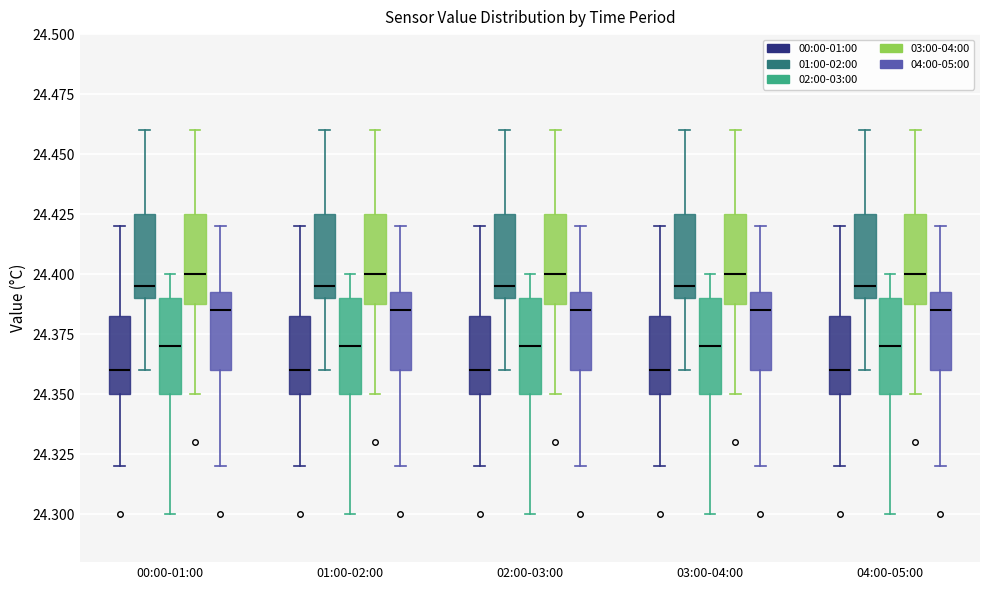

Reading left to right, transcribe this box plot: for each box, give where its median line is, the range the box spans, and where its two whiskers end, as read against the y-axis. The values are not printed on the chart, so give them approximately, as read against the axis.

00:00-01:00 (00:00-01:00): median 24.360, box 24.350 to 24.385, whiskers 24.320 to 24.420
00:00-01:00 (01:00-02:00): median 24.395, box 24.390 to 24.425, whiskers 24.360 to 24.460
00:00-01:00 (02:00-03:00): median 24.370, box 24.350 to 24.390, whiskers 24.300 to 24.400
00:00-01:00 (03:00-04:00): median 24.400, box 24.390 to 24.425, whiskers 24.350 to 24.460
00:00-01:00 (04:00-05:00): median 24.385, box 24.360 to 24.395, whiskers 24.320 to 24.420
01:00-02:00 (00:00-01:00): median 24.360, box 24.350 to 24.385, whiskers 24.320 to 24.420
01:00-02:00 (01:00-02:00): median 24.395, box 24.390 to 24.425, whiskers 24.360 to 24.460
01:00-02:00 (02:00-03:00): median 24.370, box 24.350 to 24.390, whiskers 24.300 to 24.400
01:00-02:00 (03:00-04:00): median 24.400, box 24.390 to 24.425, whiskers 24.350 to 24.460
01:00-02:00 (04:00-05:00): median 24.385, box 24.360 to 24.395, whiskers 24.320 to 24.420
02:00-03:00 (00:00-01:00): median 24.360, box 24.350 to 24.385, whiskers 24.320 to 24.420
02:00-03:00 (01:00-02:00): median 24.395, box 24.390 to 24.425, whiskers 24.360 to 24.460
02:00-03:00 (02:00-03:00): median 24.370, box 24.350 to 24.390, whiskers 24.300 to 24.400
02:00-03:00 (03:00-04:00): median 24.400, box 24.390 to 24.425, whiskers 24.350 to 24.460
02:00-03:00 (04:00-05:00): median 24.385, box 24.360 to 24.395, whiskers 24.320 to 24.420
03:00-04:00 (00:00-01:00): median 24.360, box 24.350 to 24.385, whiskers 24.320 to 24.420
03:00-04:00 (01:00-02:00): median 24.395, box 24.390 to 24.425, whiskers 24.360 to 24.460
03:00-04:00 (02:00-03:00): median 24.370, box 24.350 to 24.390, whiskers 24.300 to 24.400
03:00-04:00 (03:00-04:00): median 24.400, box 24.390 to 24.425, whiskers 24.350 to 24.460
03:00-04:00 (04:00-05:00): median 24.385, box 24.360 to 24.395, whiskers 24.320 to 24.420
04:00-05:00 (00:00-01:00): median 24.360, box 24.350 to 24.385, whiskers 24.320 to 24.420
04:00-05:00 (01:00-02:00): median 24.395, box 24.390 to 24.425, whiskers 24.360 to 24.460
04:00-05:00 (02:00-03:00): median 24.370, box 24.350 to 24.390, whiskers 24.300 to 24.400
04:00-05:00 (03:00-04:00): median 24.400, box 24.390 to 24.425, whiskers 24.350 to 24.460
04:00-05:00 (04:00-05:00): median 24.385, box 24.360 to 24.395, whiskers 24.320 to 24.420